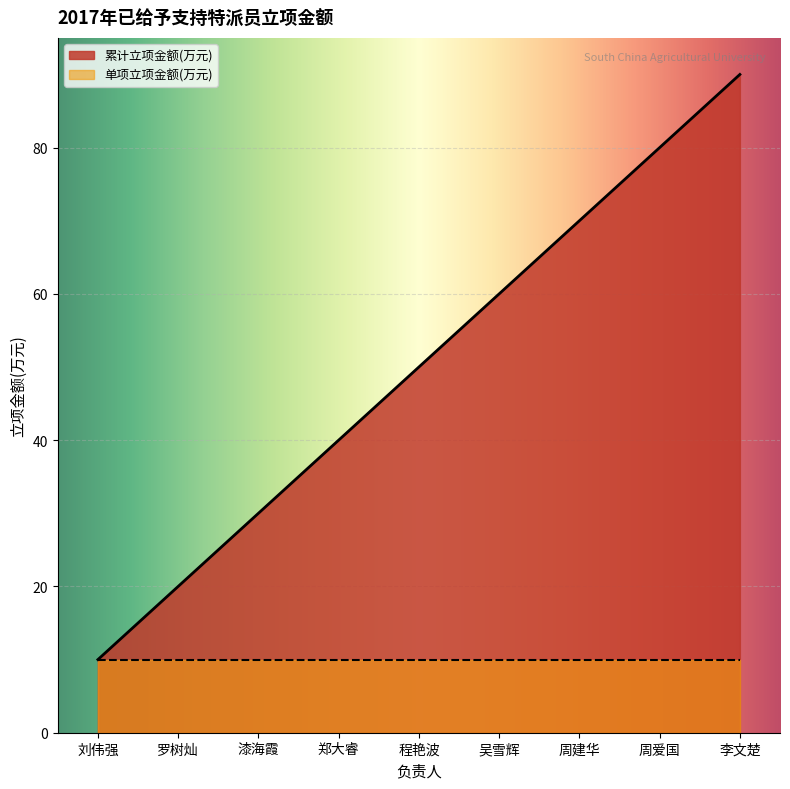

The value at 李文楚 is 159. True or false?

False